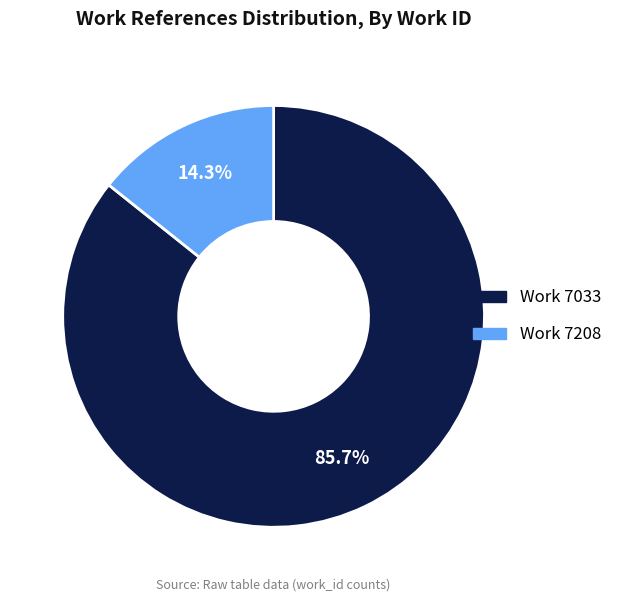

Is there any slice that represents more than half of the pie?

Yes